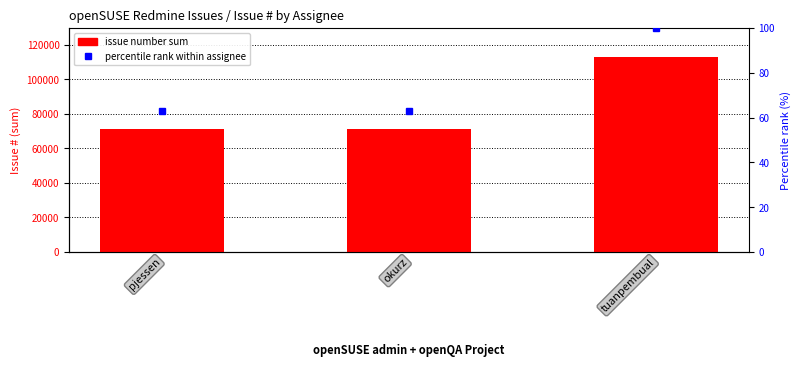

The value of percentile rank within assignee at tuanpembual is 136.3. True or false?

False